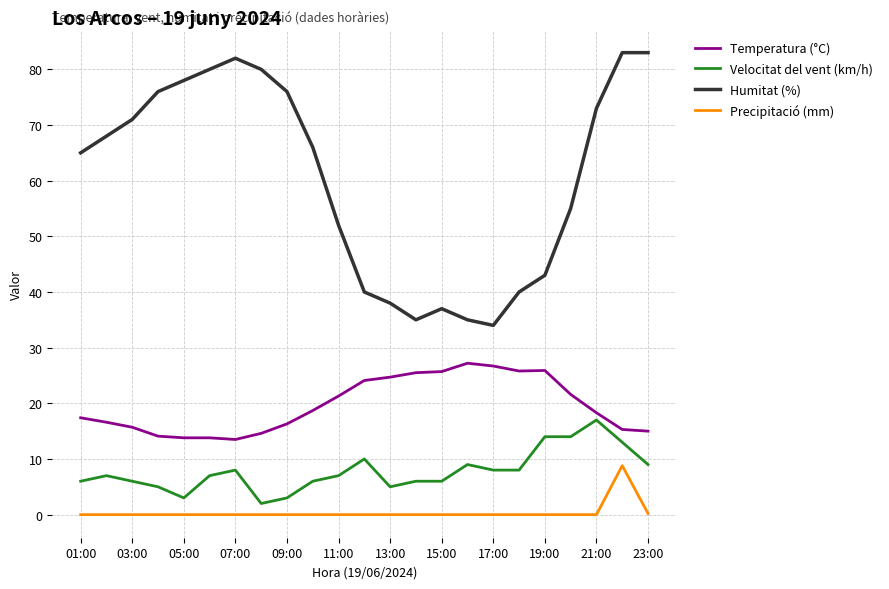

What is the maximum value shown in the chart?

83.0